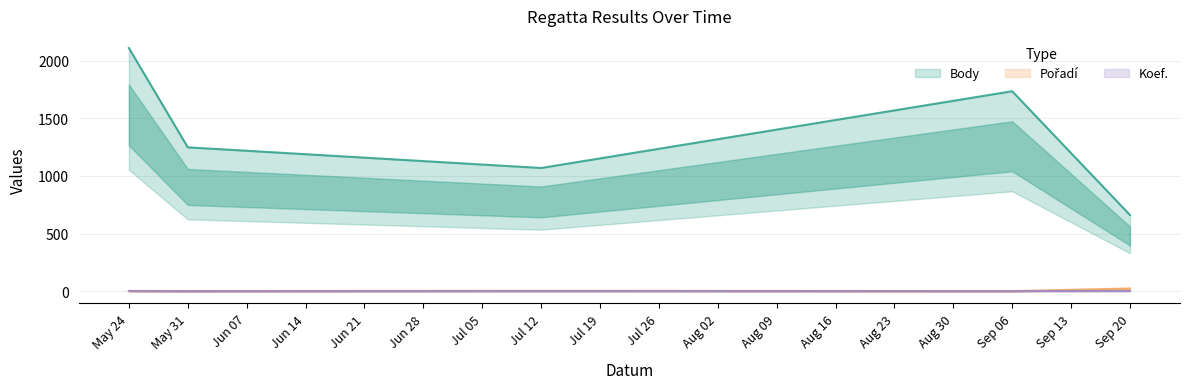

List the labels in order of Body value, largest first.

May 24, Sep 06, May 31, Jul 12, Sep 20